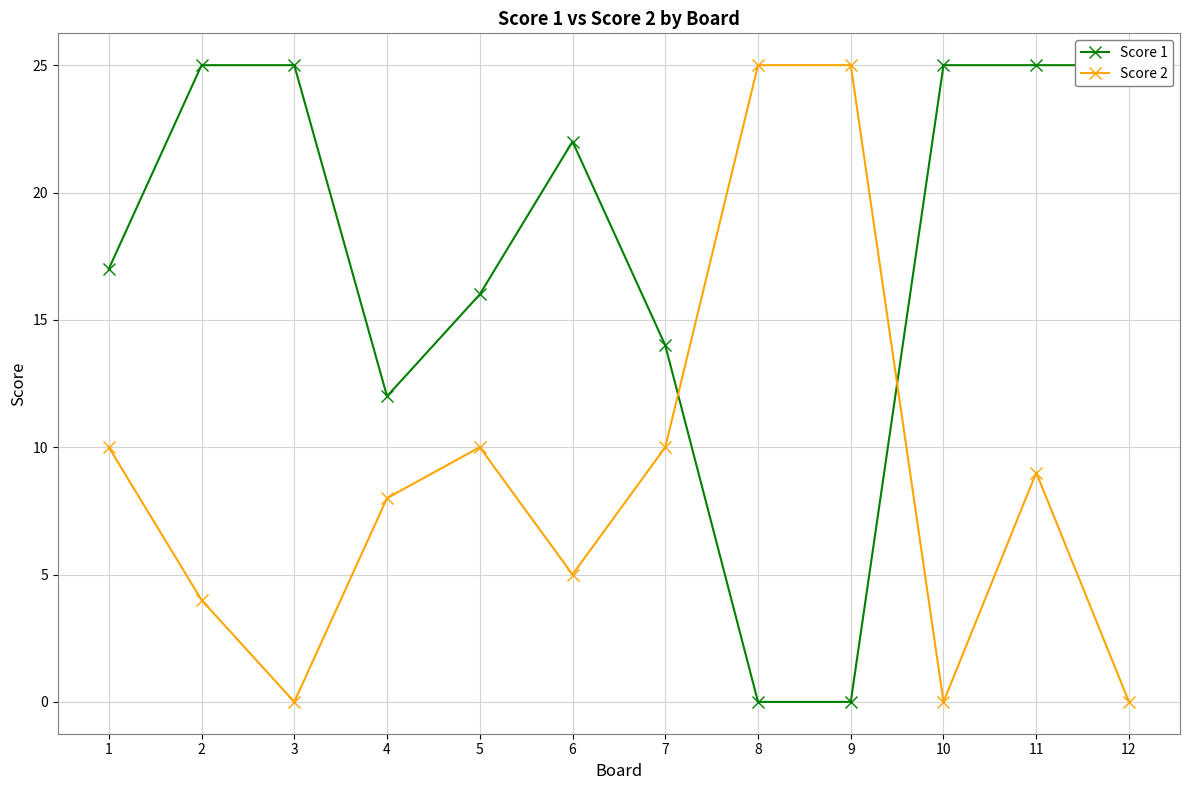

At which label does Score 2 reach its minimum?

3